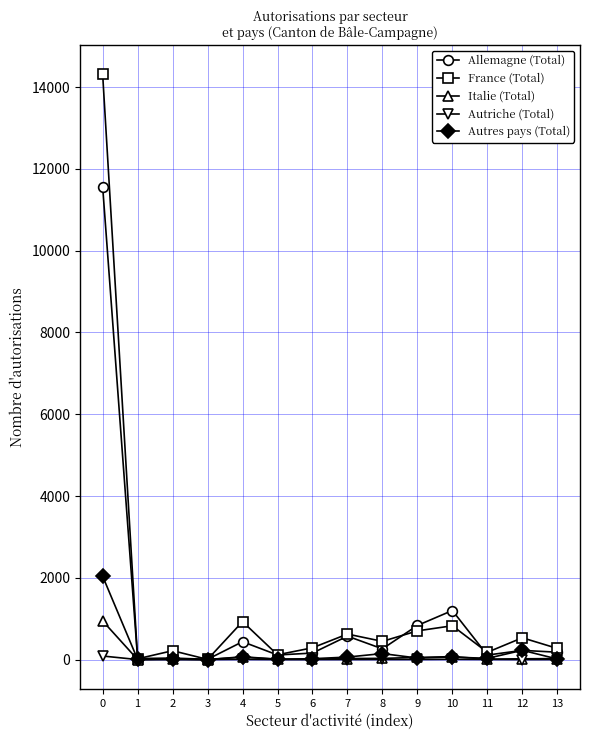

List the series in order of their peak value, highest first.

France (Total), Allemagne (Total), Autres pays (Total), Italie (Total), Autriche (Total)